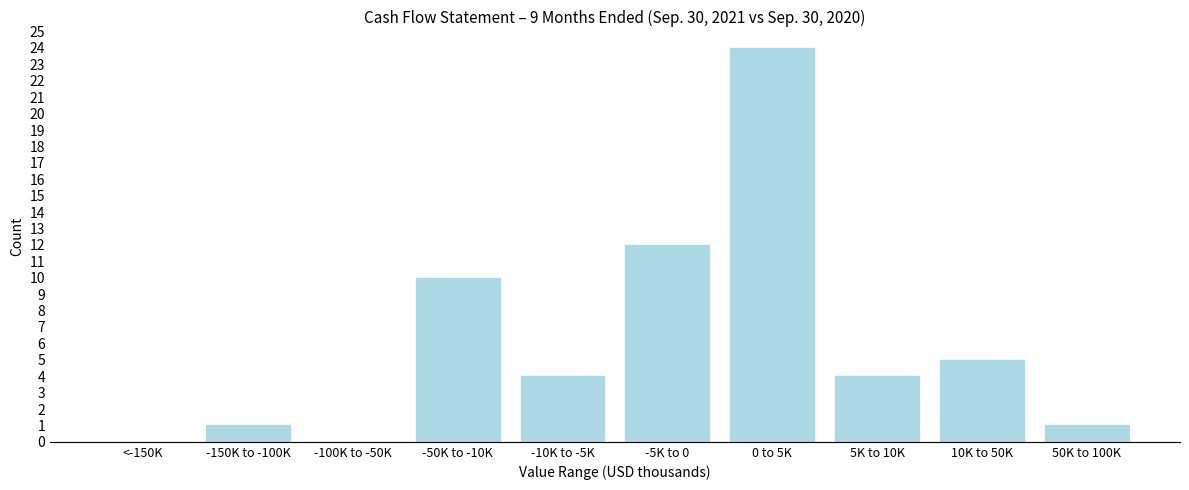

Reading left to right, transcribe all the data shown in this chart.

<-150K=0	-150K to -100K=1	-100K to -50K=0	-50K to -10K=10	-10K to -5K=4	-5K to 0=12	0 to 5K=24	5K to 10K=4	10K to 50K=5	50K to 100K=1